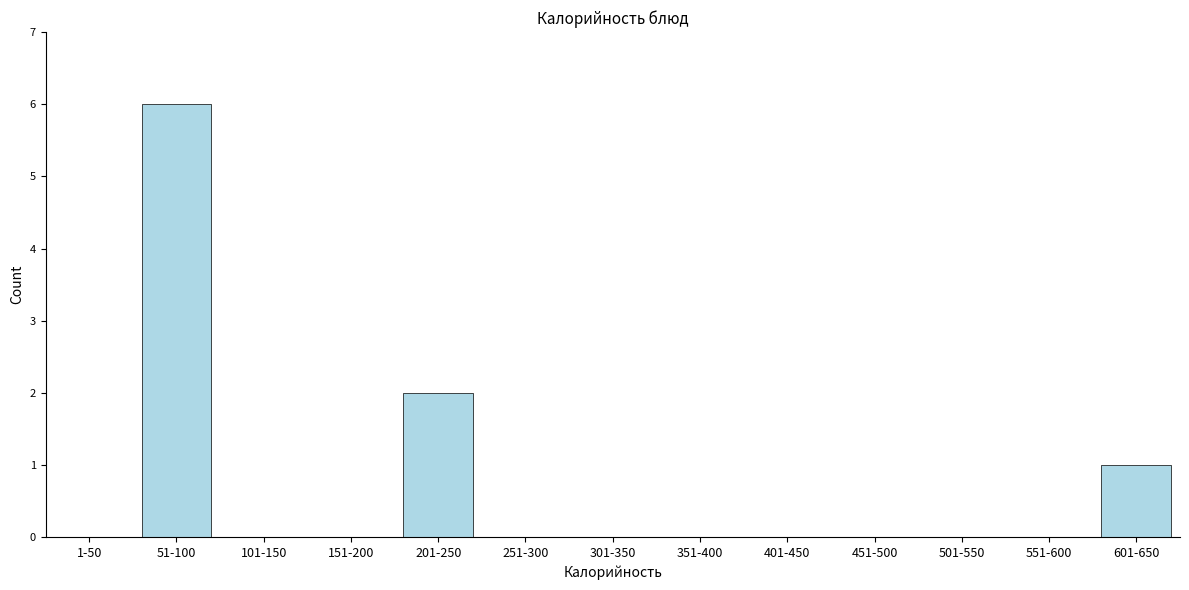

Reading right to left, transcribe all the data shown in this chart.

601-650=1	551-600=0	501-550=0	451-500=0	401-450=0	351-400=0	301-350=0	251-300=0	201-250=2	151-200=0	101-150=0	51-100=6	1-50=0